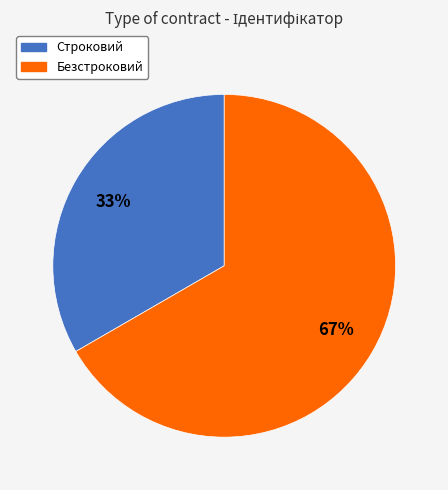

Combined, do Безстроковий and Строковий account for over 50%?

Yes